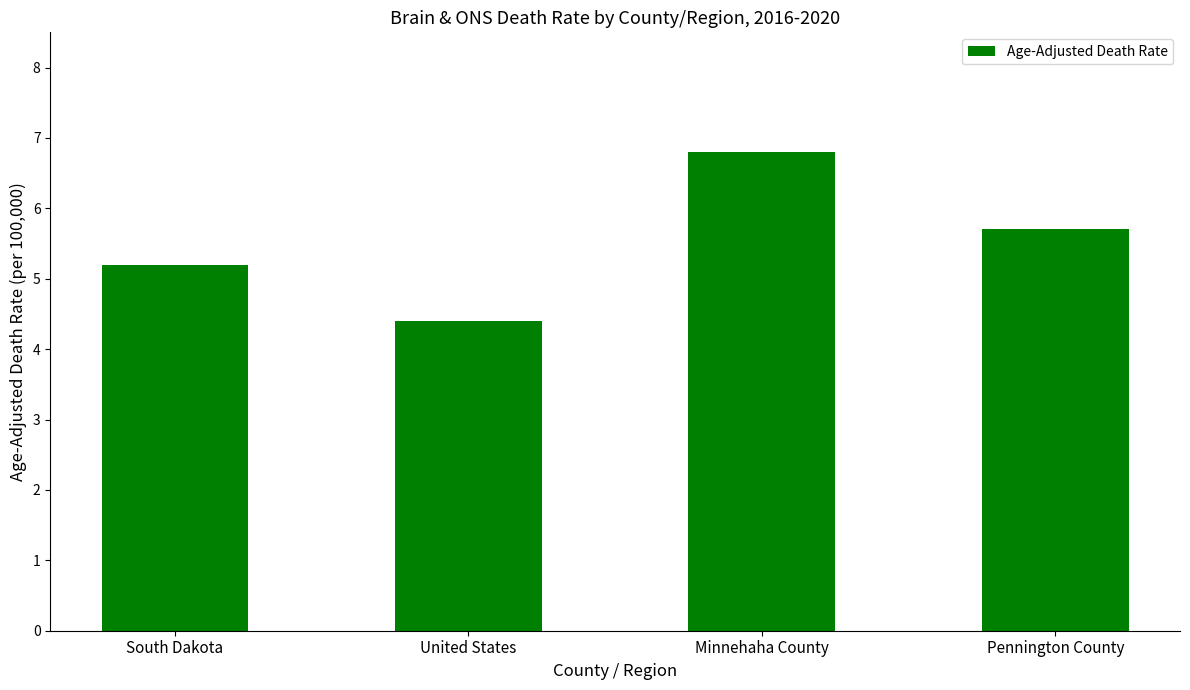

Which label corresponds to the smallest value in the chart?

United States